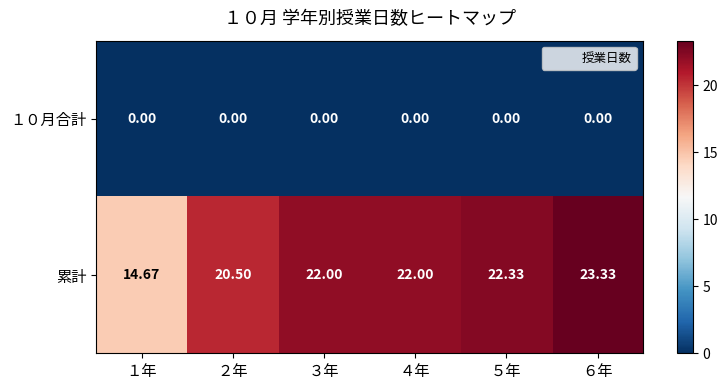

Is the value of 累計 at １年 greater than the value of １０月合計 at ４年?

Yes